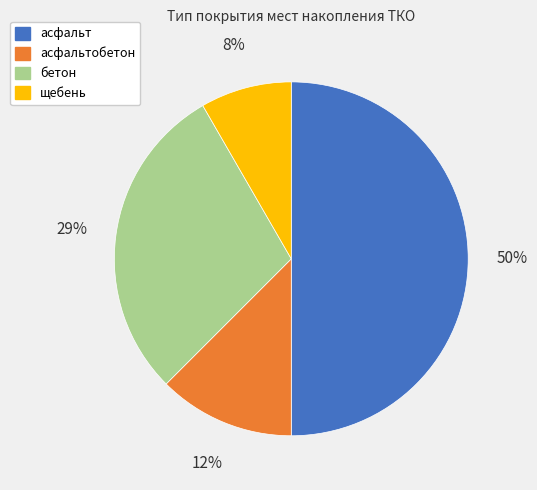

To the nearest percent, what is the difference between the largest and smallest slice percentages?

42%